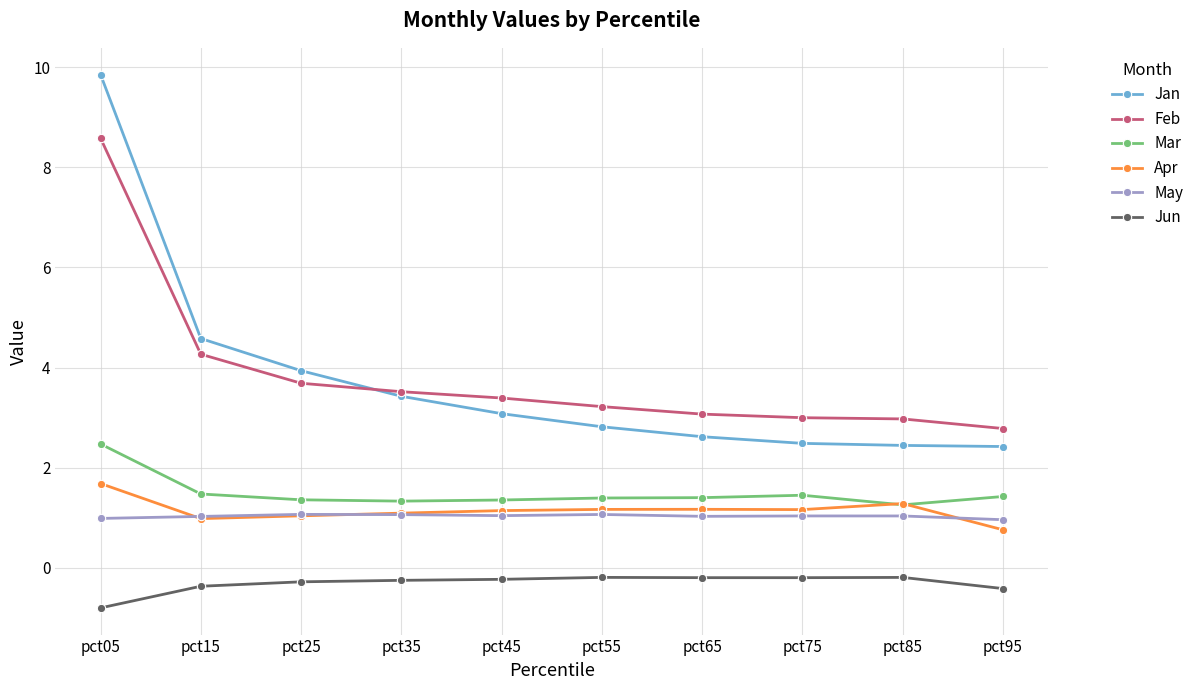

What is the sum of the Apr values at pct55 and pct75?

2.3